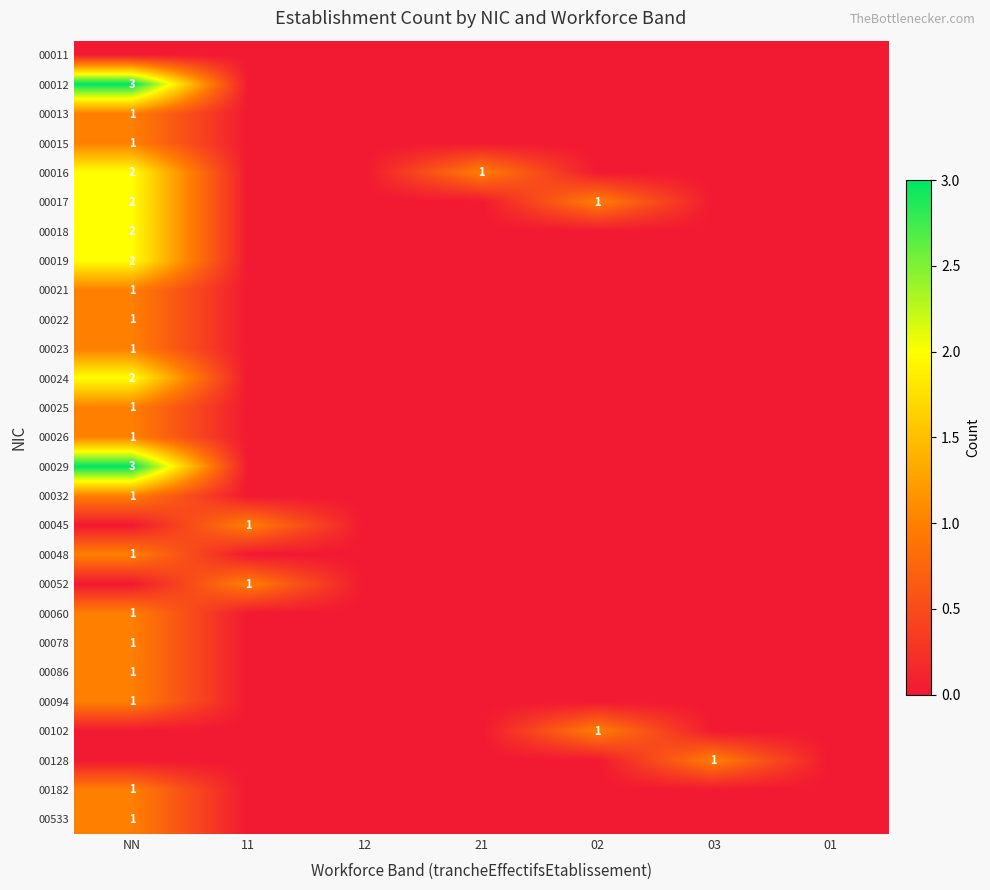

True or false: 00012 has a value of 3 at NN.

True